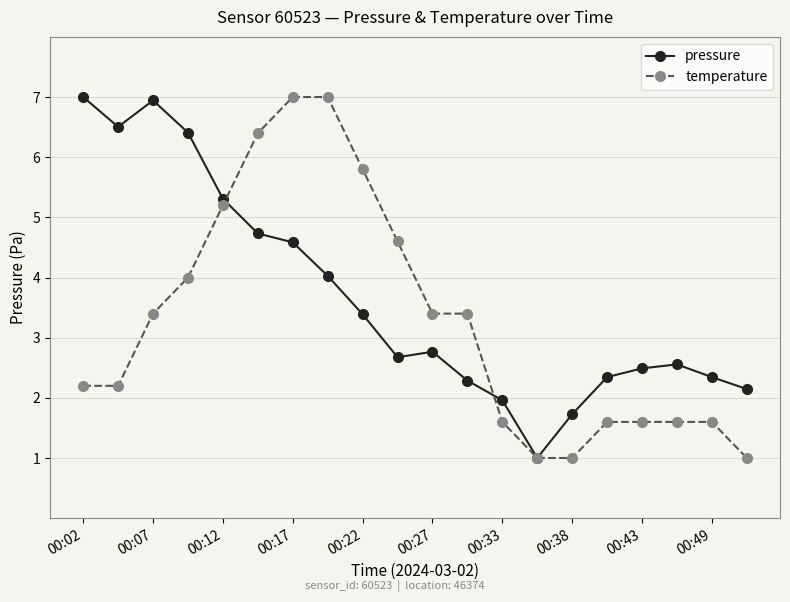

What is the value of the temperature point at the 13th from the left?

1.6